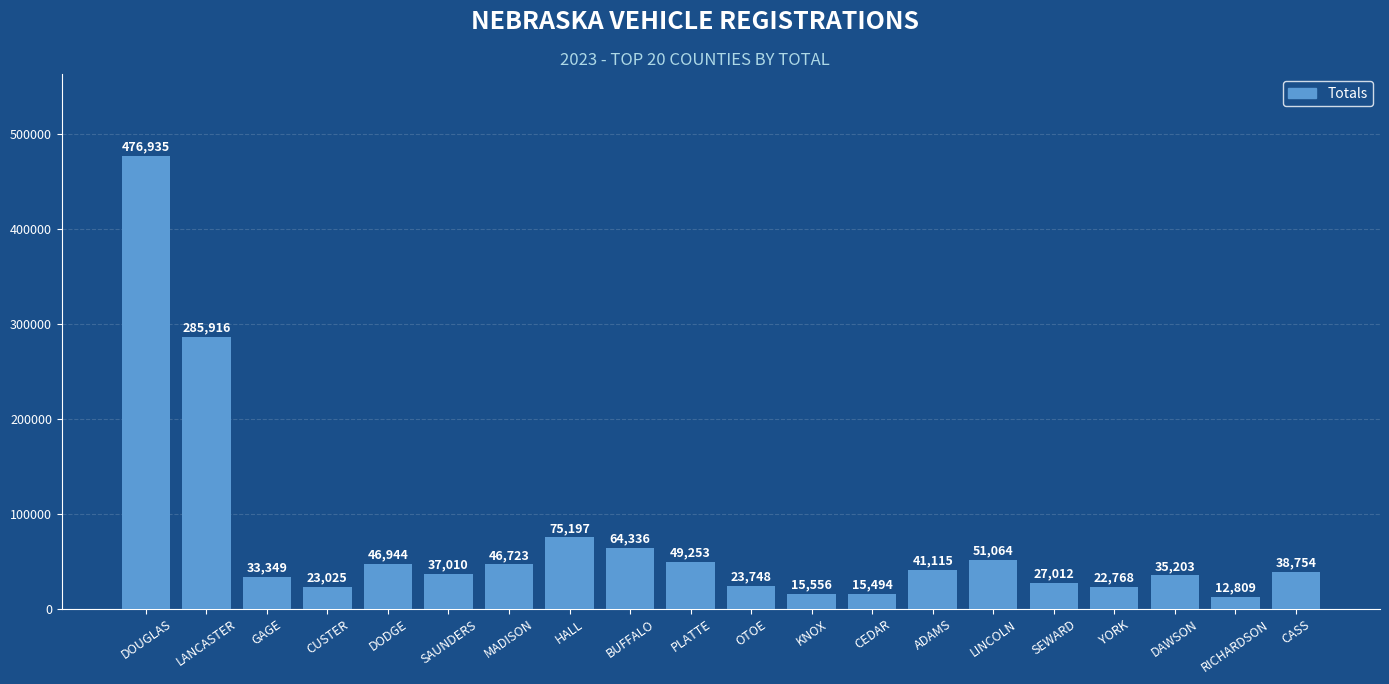

What is the difference between the maximum and minimum values?

464126